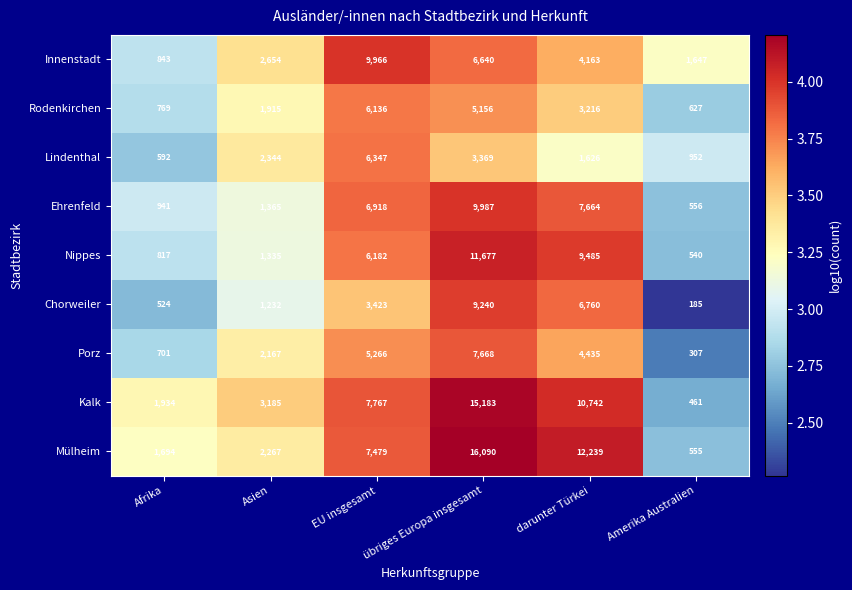

Where does the Innenstadt series first go above 4163?

EU insgesamt